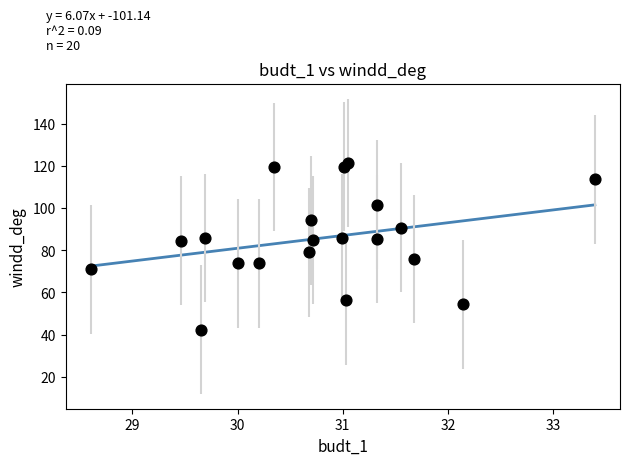

What is the range of X values (max minus min)?

4.8